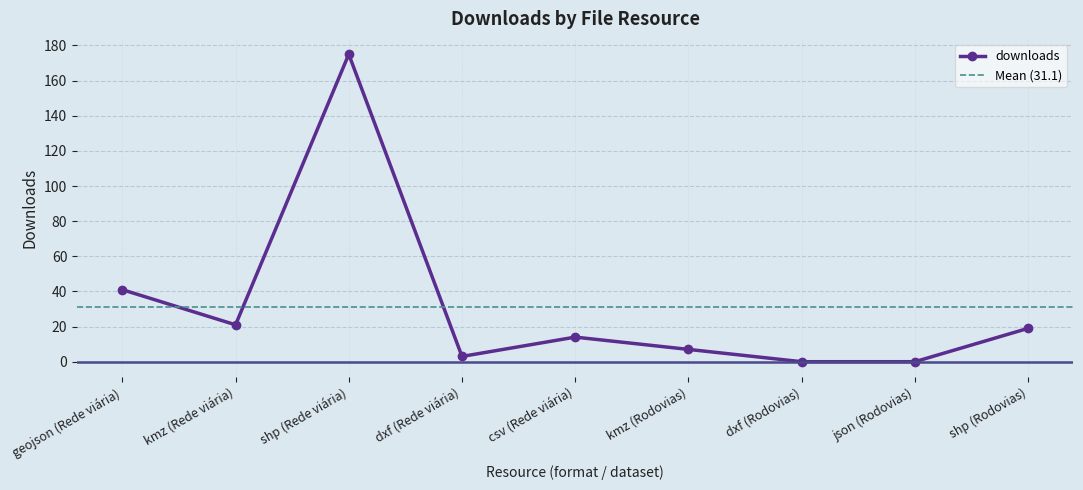

Between shp (Rodovias) and geojson (Rede viária), which is larger?

geojson (Rede viária)